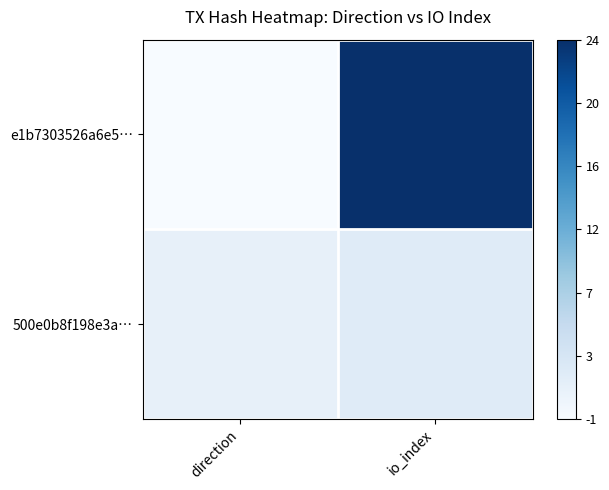

What is the total value across all series at direction?

0.1